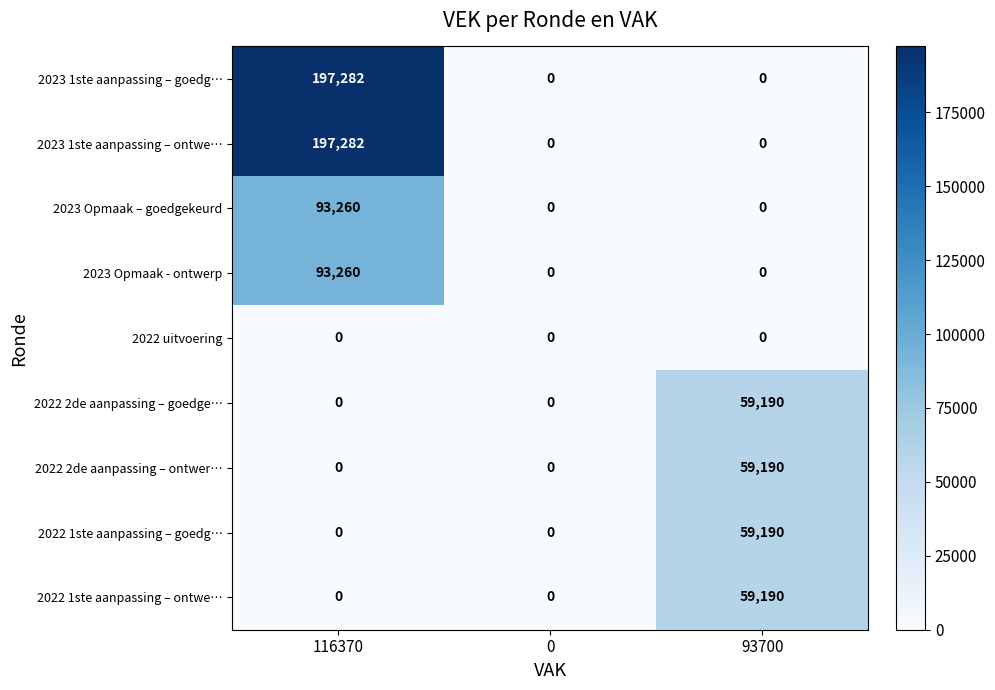

What is the total value across all series at 93700?

236760